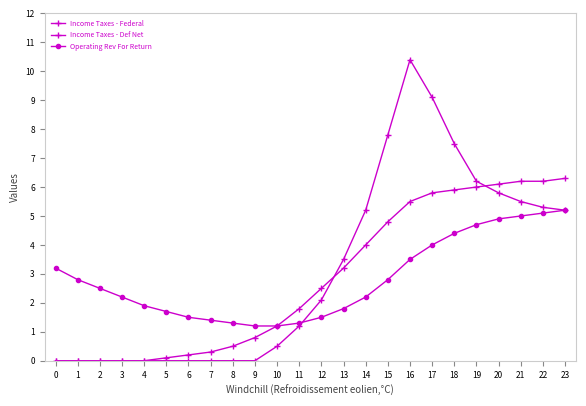

What is the value of the Operating Rev For Return point at the 15th from the left?

2.2